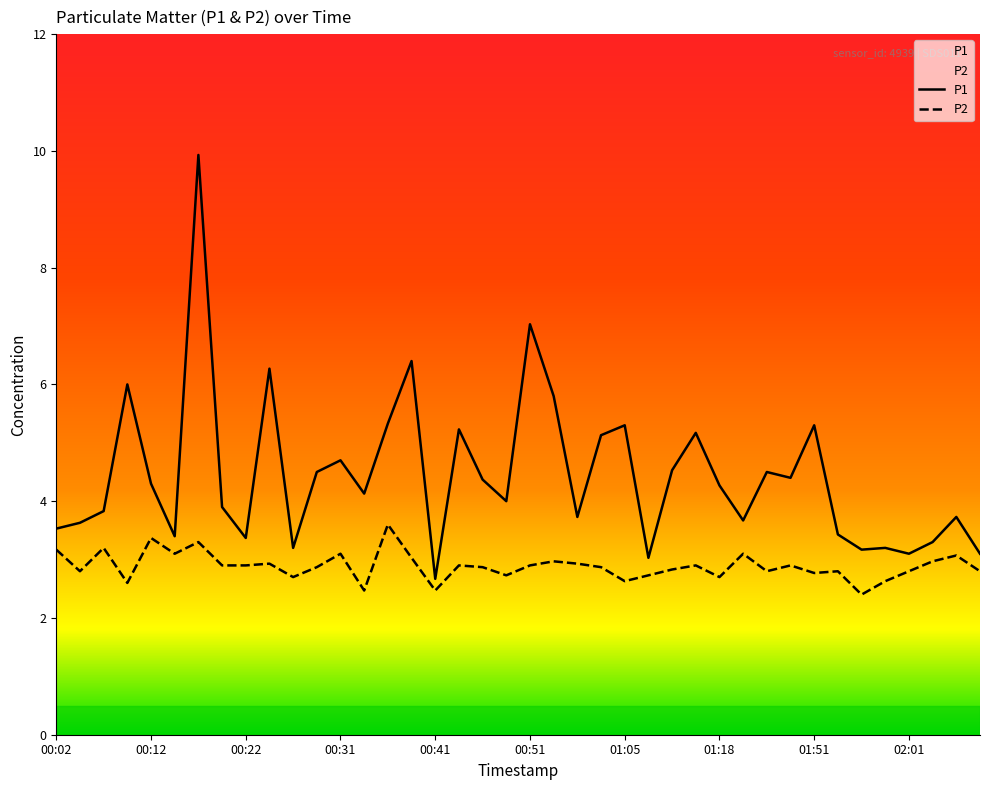

Count the number of data series in this chart.

2